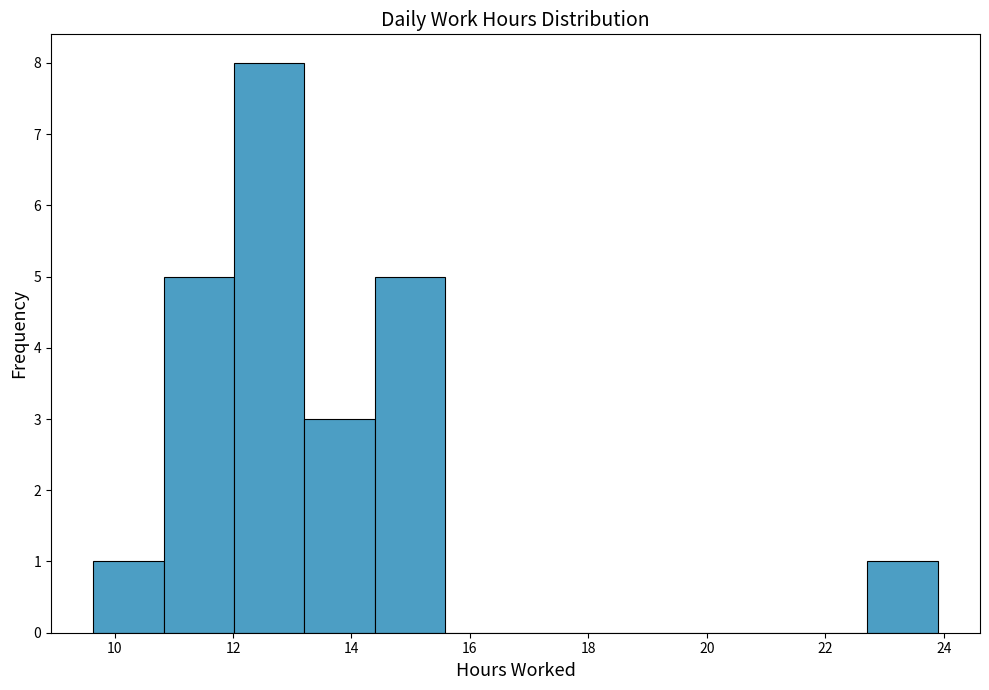

Reading left to right, transcribe this chart: for each bar, give the range it covers on the x-axis and its height. Neither the bar edges nor the heights are printed on the chart, so give them approximately, as read against the axes.

9.6 to 10.8: 1
10.8 to 12.0: 5
12.0 to 13.2: 8
13.2 to 14.4: 3
14.4 to 15.6: 5
15.6 to 16.8: 0
16.8 to 18.0: 0
18.0 to 19.2: 0
19.2 to 20.4: 0
20.4 to 21.6: 0
21.6 to 22.8: 0
22.8 to 24.0: 1